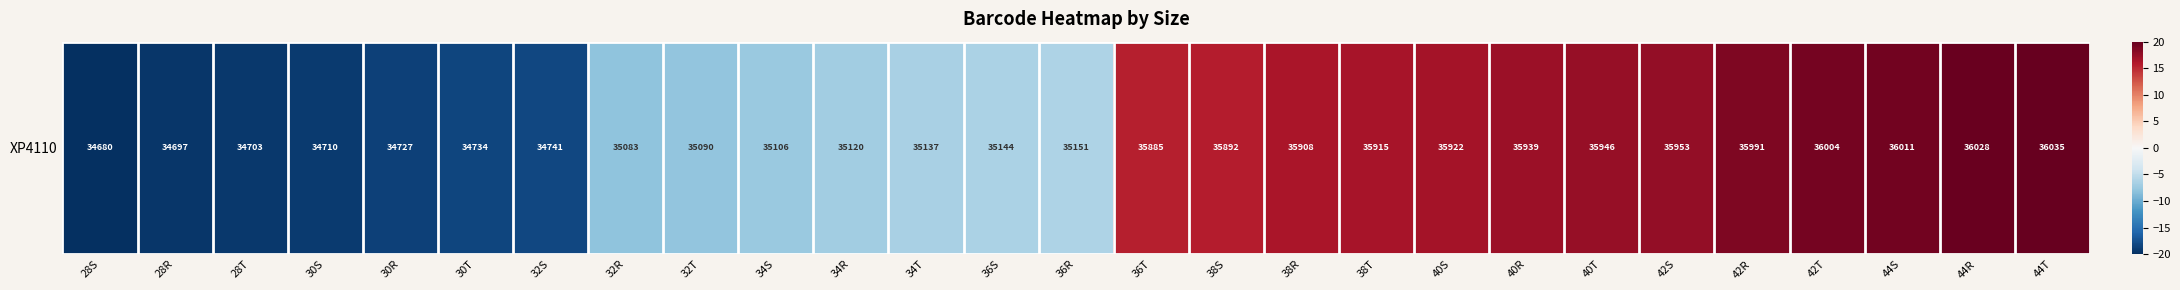

What is the difference between the second highest and second lowest values?

39.3